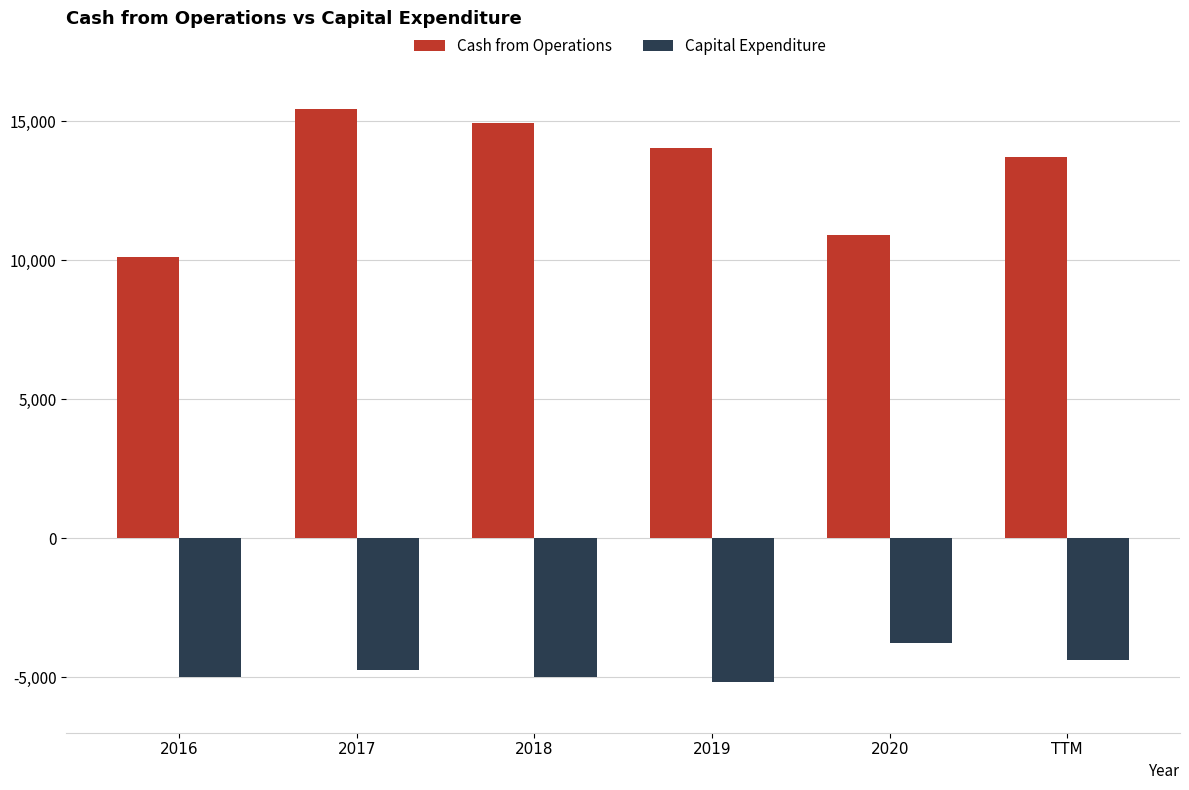

Which category has the highest value in the Capital Expenditure series?

2020